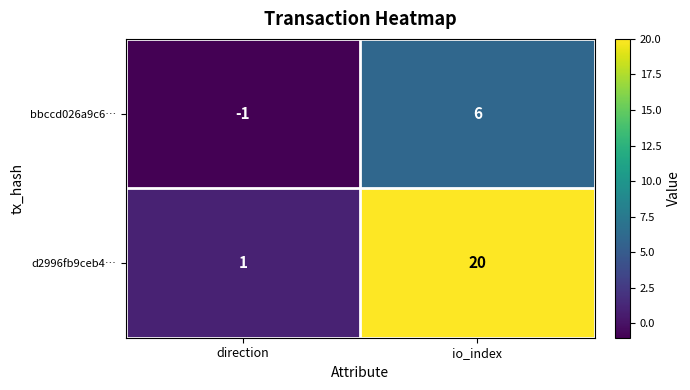

How many distinct data groups are displayed?

2